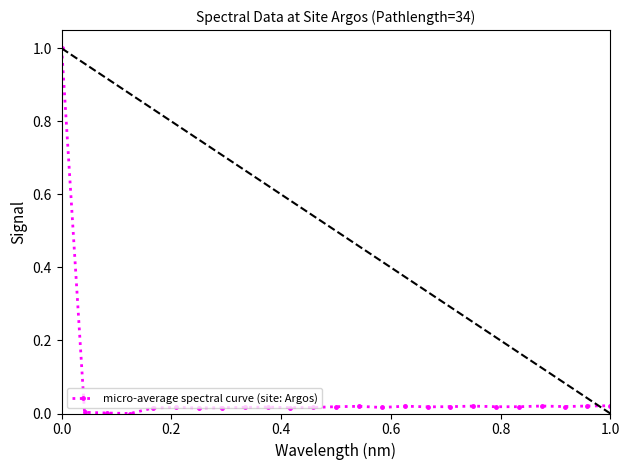

True or false: micro-average spectral curve (site: Argos) has more than 2 points higher than both neighbors.

True